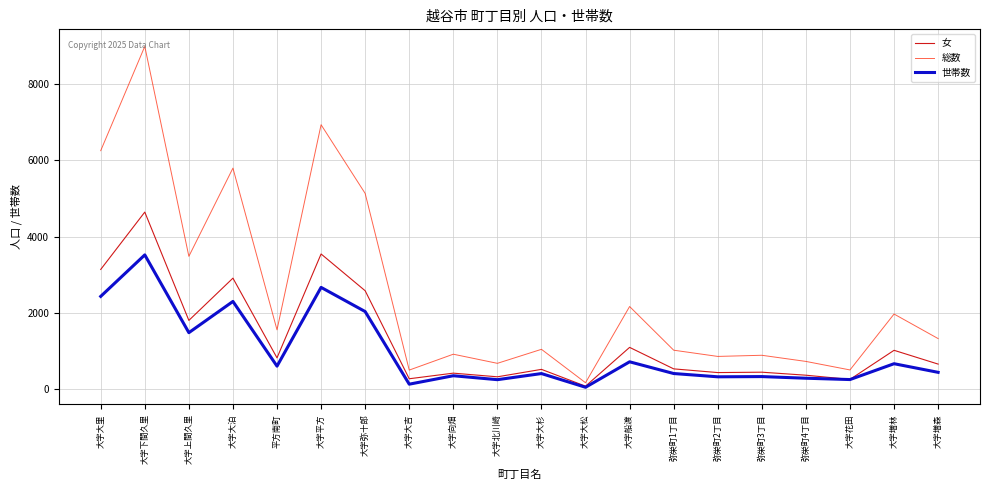

What position from the left is 弥栄町3丁目?

16